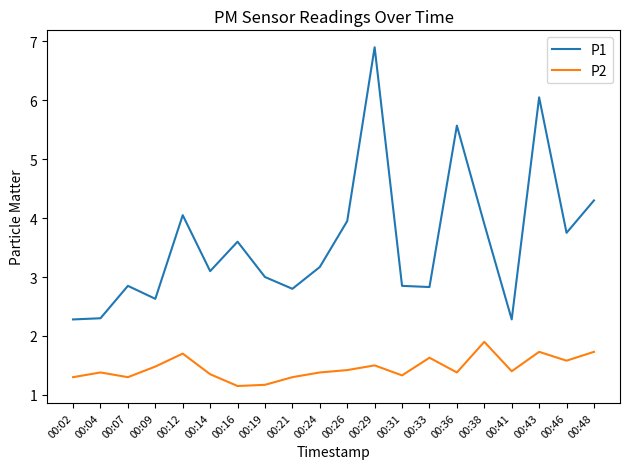

True or false: P1 has more than 2 points higher than both neighbors.

True